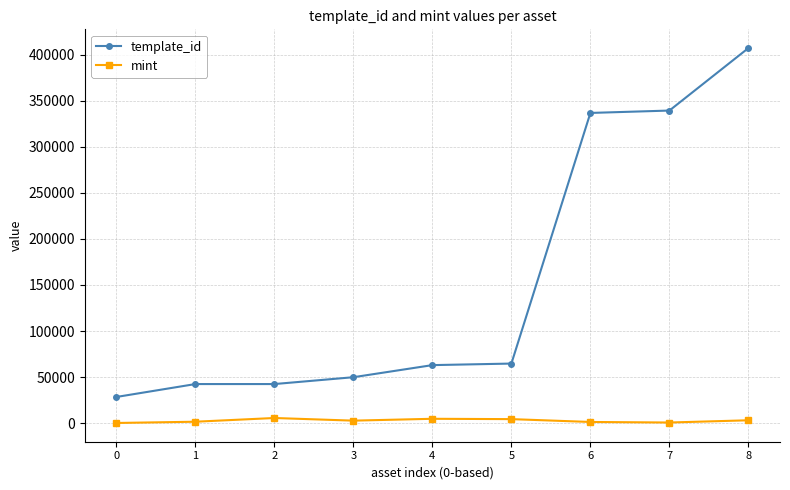

What is the value of the template_id point at the 7th from the left?

336643